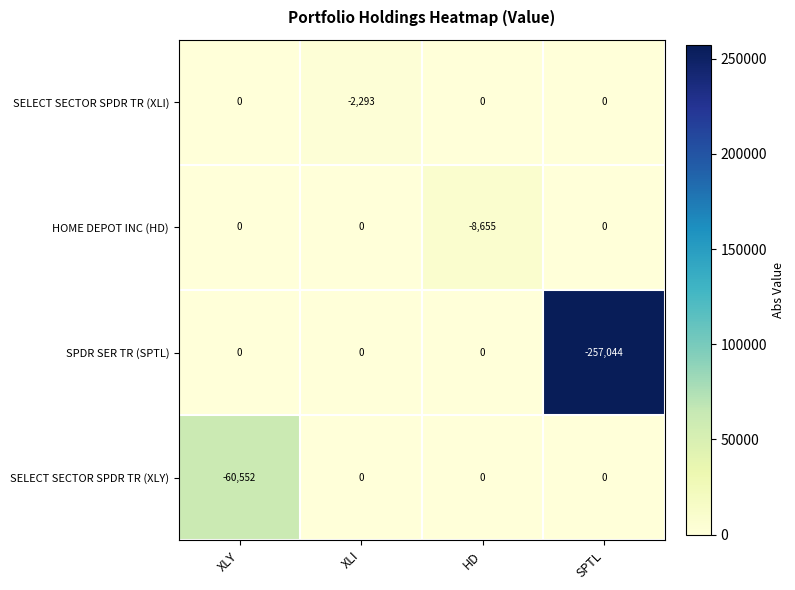

Reading left to right, what are all the values shown in this chart?

SELECT SECTOR SPDR TR (XLI): XLY=0	XLI=-2293	HD=0	SPTL=0
HOME DEPOT INC (HD): XLY=0	XLI=0	HD=-8655	SPTL=0
SPDR SER TR (SPTL): XLY=0	XLI=0	HD=0	SPTL=-257044
SELECT SECTOR SPDR TR (XLY): XLY=-60552	XLI=0	HD=0	SPTL=0